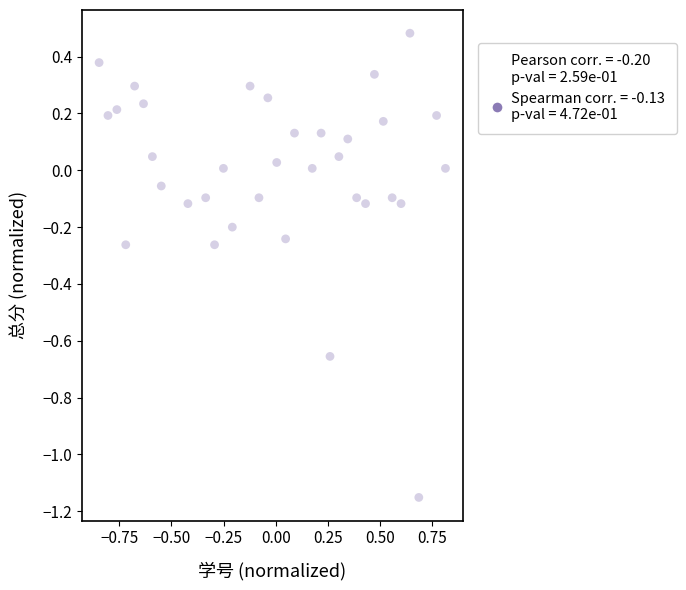

What is the range of Y values (max minus min)?

1.6